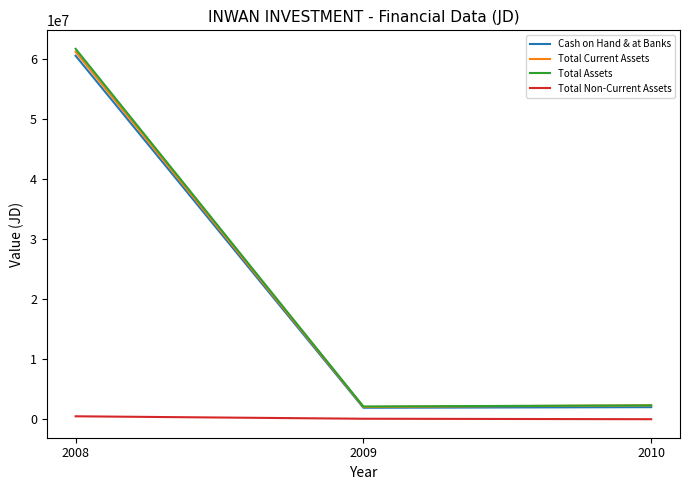

Count the number of categories in the chart.

3